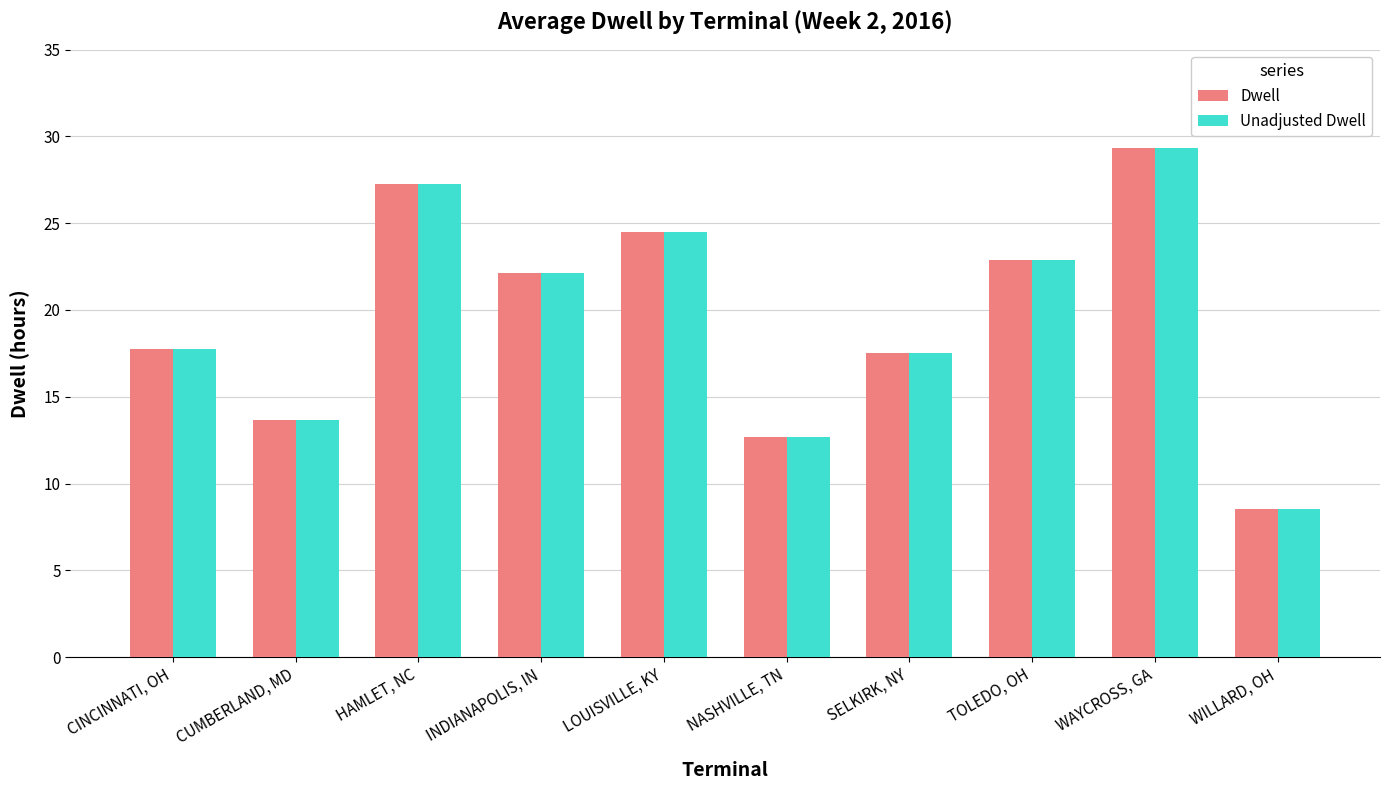

Is the value of Dwell at CINCINNATI, OH greater than the value of Unadjusted Dwell at WILLARD, OH?

Yes